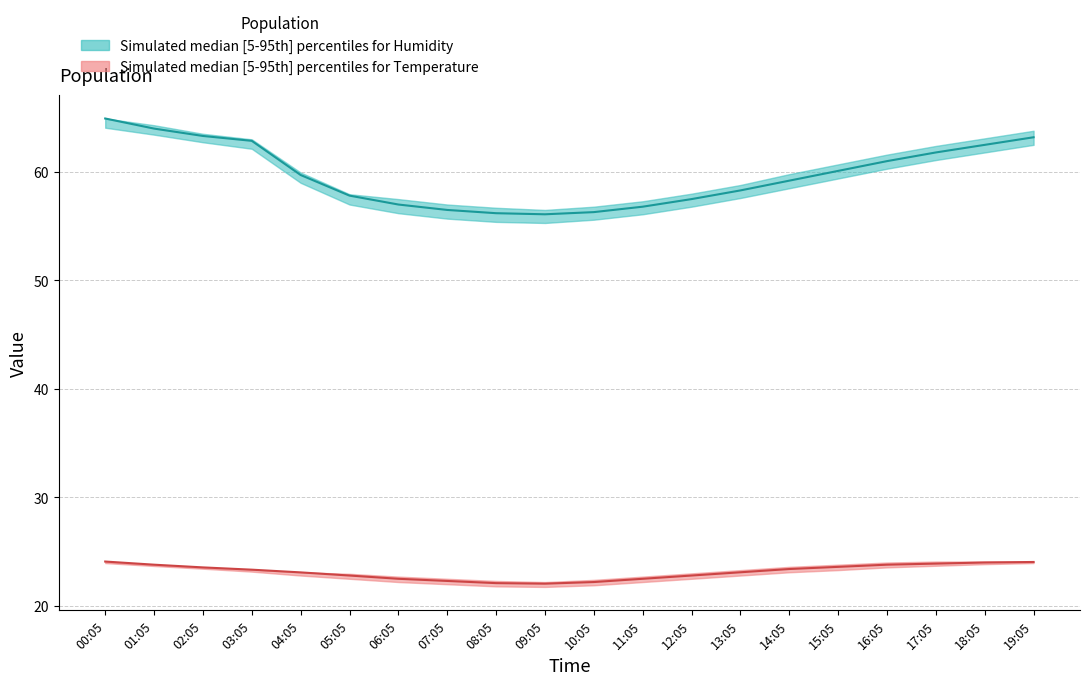

Between 06:05 and 09:05, which series saw the biggest shift?

humidity_upper